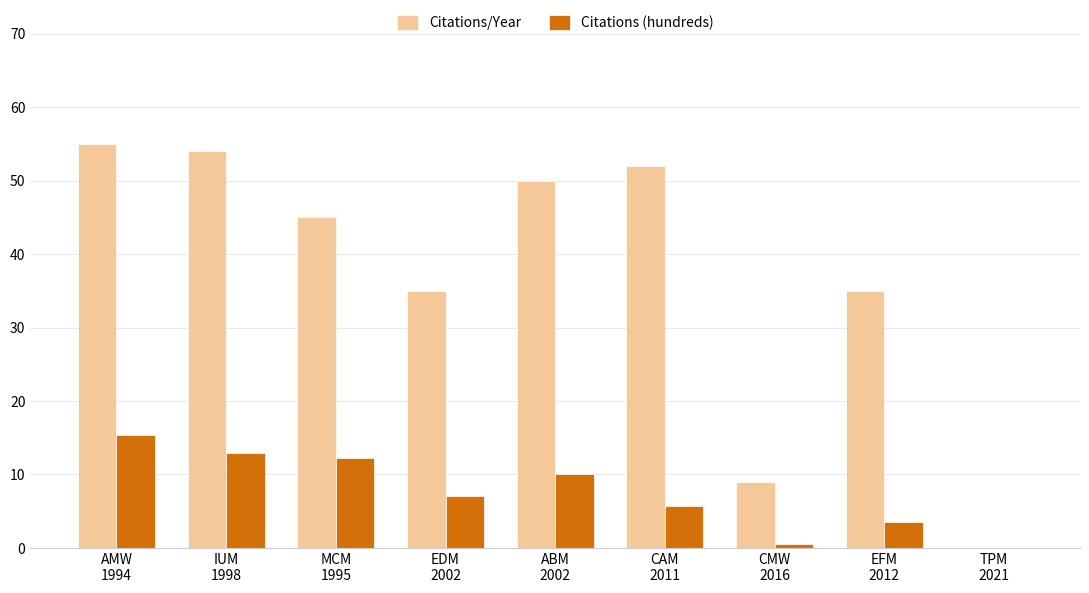

What is the sum of all Citations (hundreds) values?

67.3